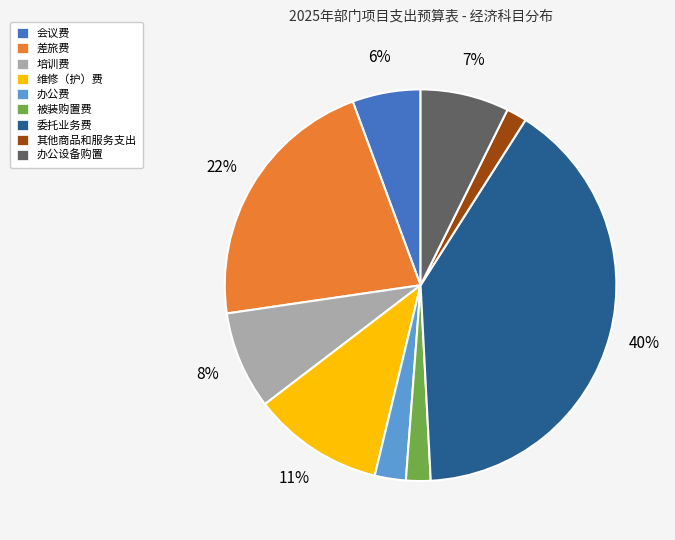

Which has a higher value, 其他商品和服务支出 or 会议费?

会议费